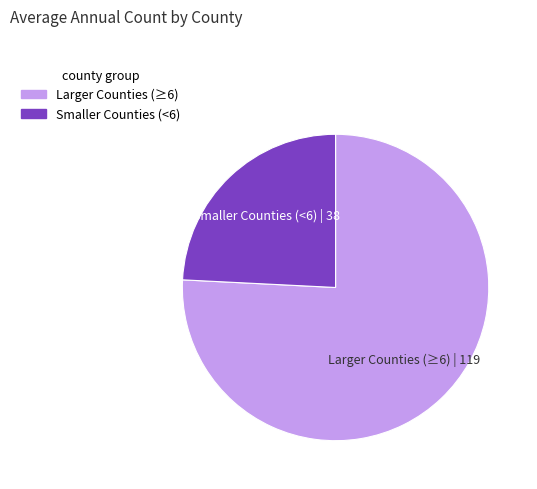

Rank the categories by value from lowest to highest.

Smaller Counties (<6), Larger Counties (≥6)